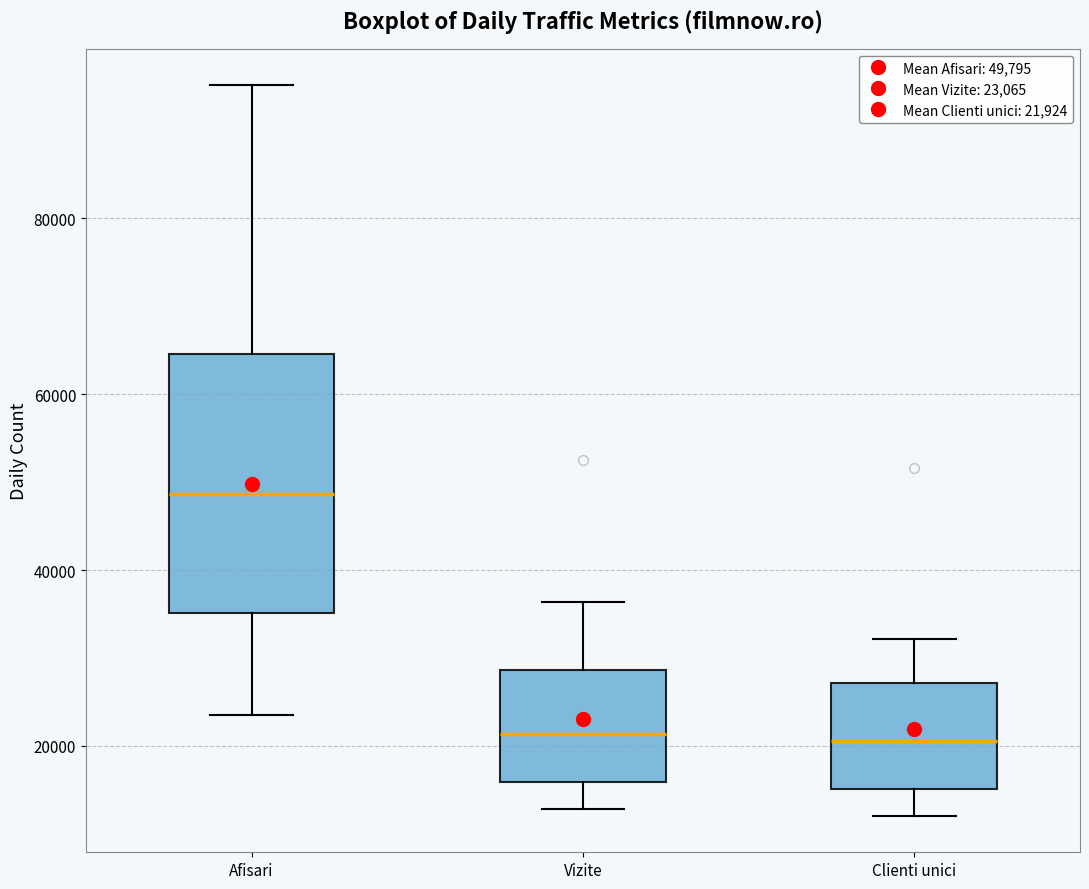

Reading left to right, transcribe this box plot: for each box, give where its median line is, the range the box spans, and where its two whiskers end, as read against the y-axis. The values are not printed on the chart, so give them approximately, as read against the axis.

Afisari: median 48000, box 36000 to 64000, whiskers 24000 to 96000
Vizite: median 22000, box 16000 to 28000, whiskers 12000 to 36000
Clienti unici: median 20000, box 16000 to 28000, whiskers 12000 to 32000